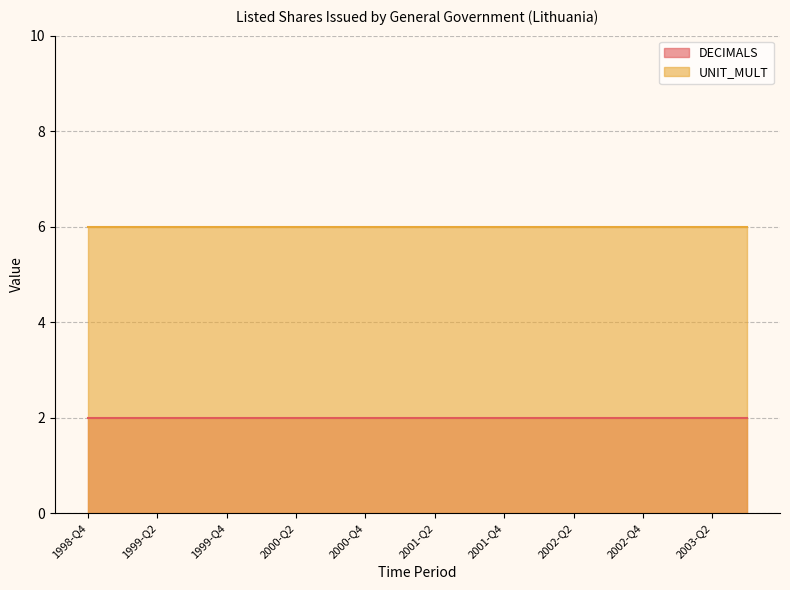

At how many categories does at least one series exceed 4?

20